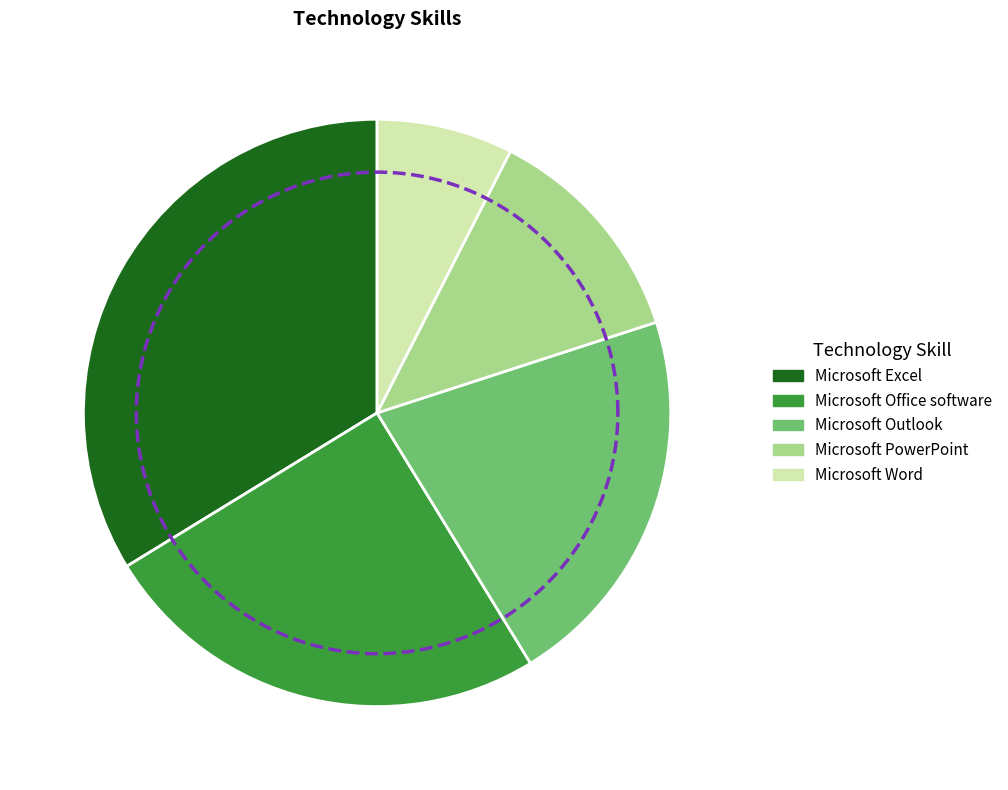

Count the number of slices in the pie.

5